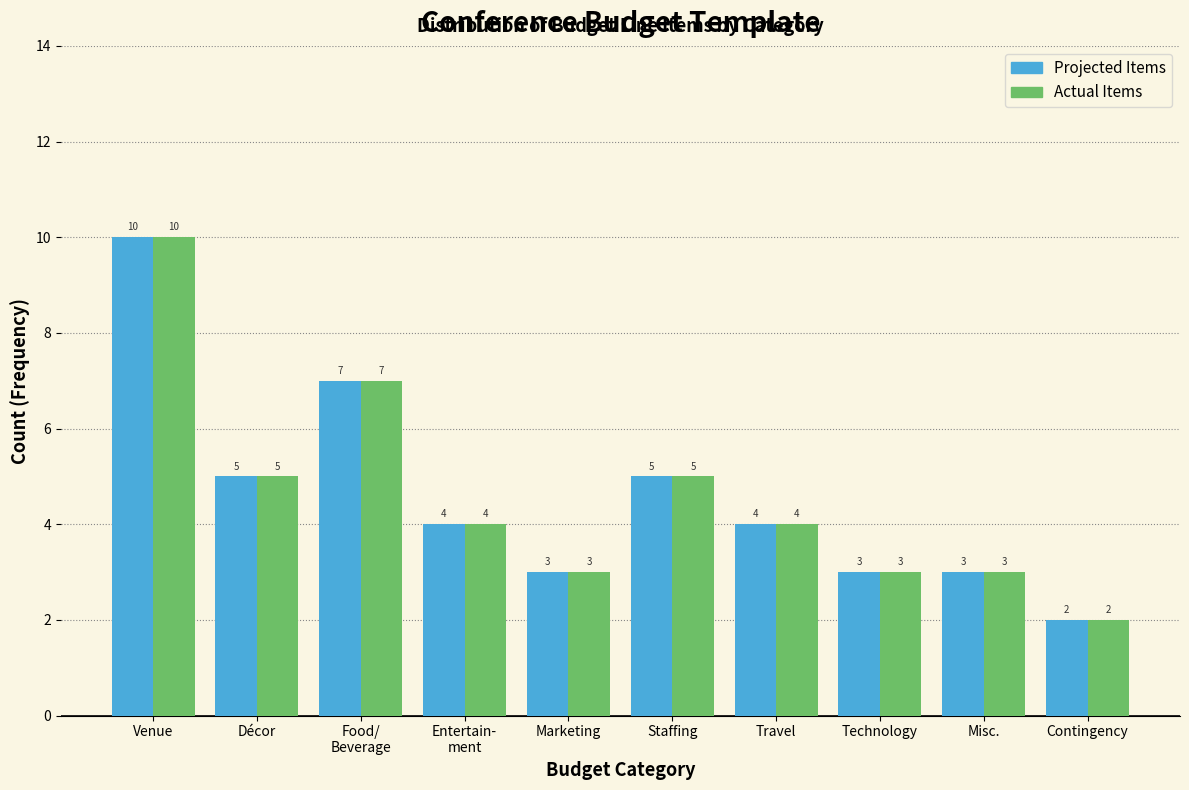

Reading left to right, transcribe all the data shown in this chart.

Projected Items: 10	5	7	4	3	5	4	3	3	2
Actual Items: 10	5	7	4	3	5	4	3	3	2